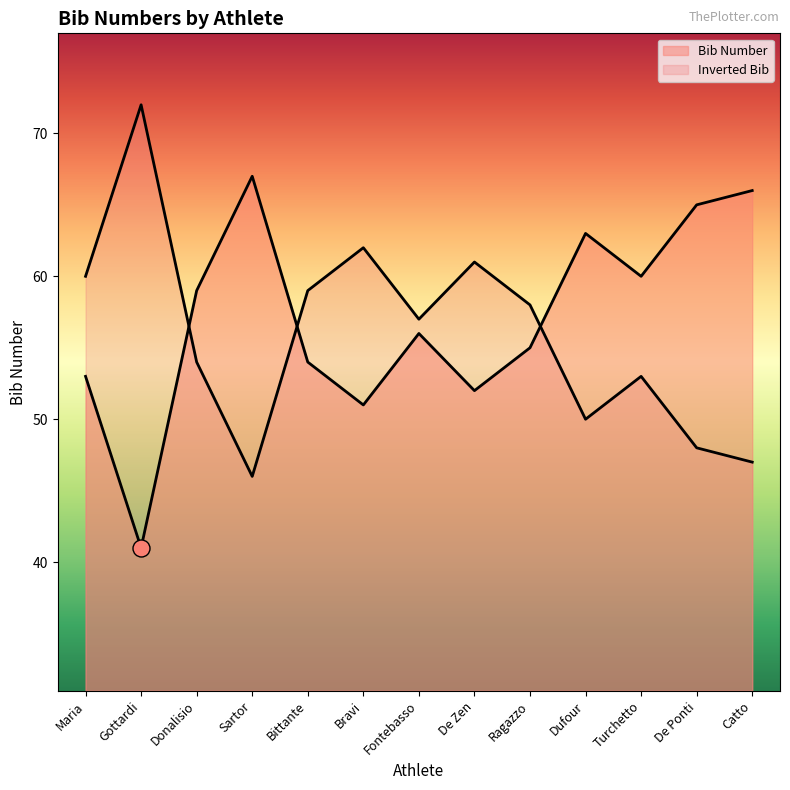

Between Ragazzo and De Zen, which is larger?

Ragazzo